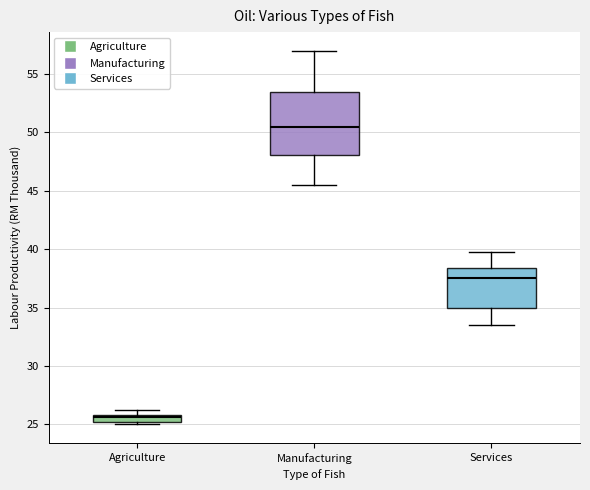

Which box is the tallest, from its lower edge to its upper edge?

Manufacturing